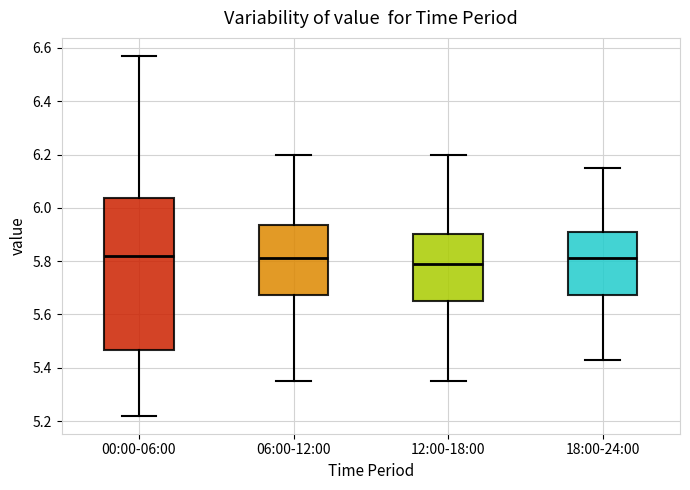

Reading left to right, read every box against the y-axis: the position of its median line, the range the box covers, and the ends of its whiskers. The values are not printed on the chart, so give them approximately, as read against the axis.

00:00-06:00: median 5.82, box 5.46 to 6.04, whiskers 5.22 to 6.58
06:00-12:00: median 5.82, box 5.68 to 5.94, whiskers 5.36 to 6.20
12:00-18:00: median 5.80, box 5.66 to 5.90, whiskers 5.36 to 6.20
18:00-24:00: median 5.82, box 5.68 to 5.90, whiskers 5.44 to 6.16